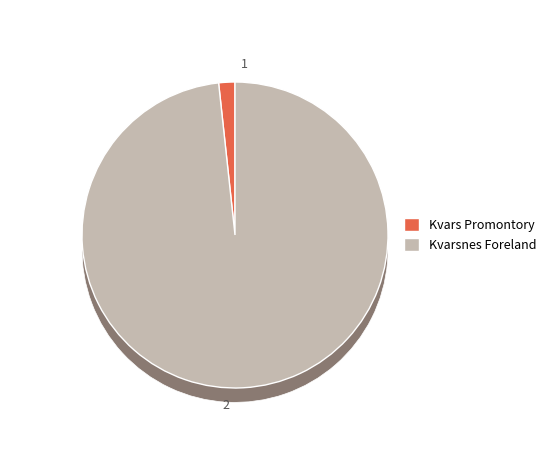

What percentage is the Kvarsnes Foreland slice, to the nearest percent?

98%